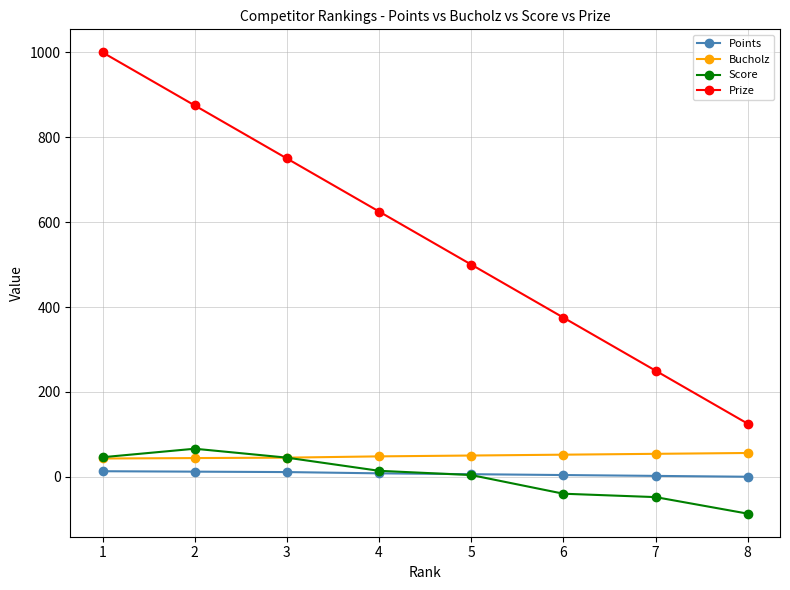

True or false: Bucholz and Points cross at least once.

False